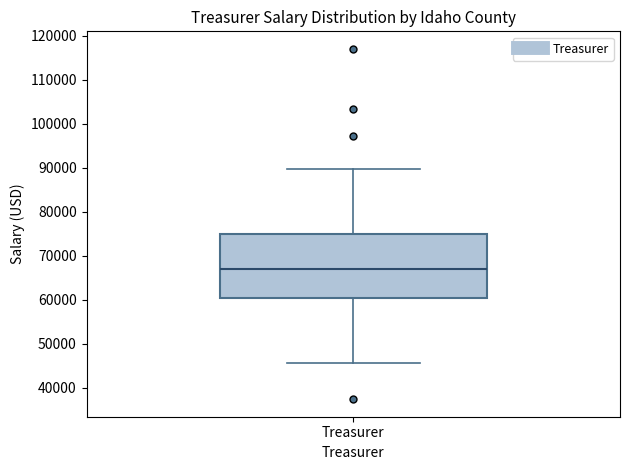

Transcribe this box plot: give where the median line is, the range the box spans, and where the two whiskers end, as read against the y-axis. The values are not printed on the chart, so give them approximately, as read against the axis.

median 67000, box 60000 to 75000, whiskers 46000 to 90000